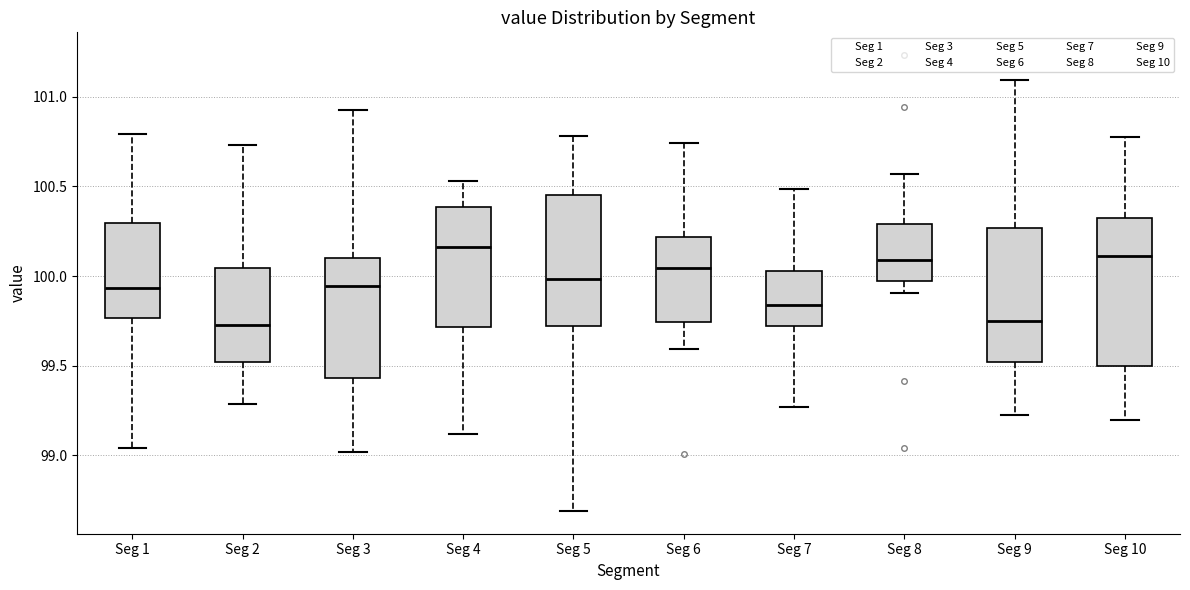

Comparing the boxes themselves (not the whiskers), which one is the tallest?

Seg 10